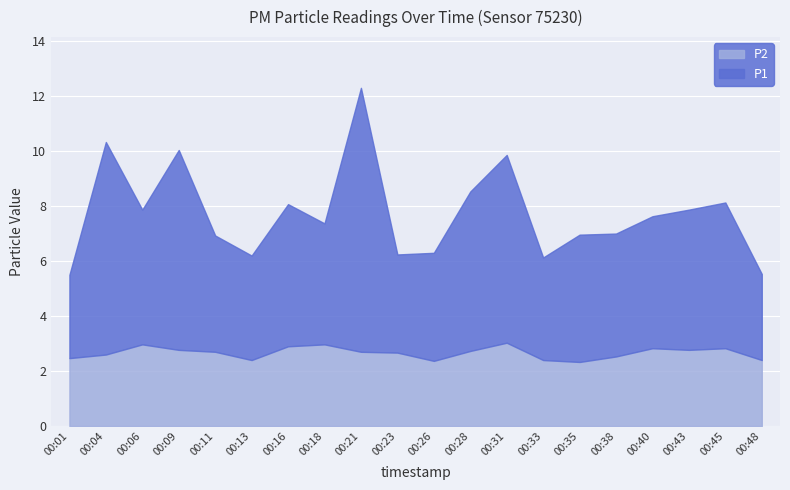

The value of P1 at 00:01 is 3.0. True or false?

True